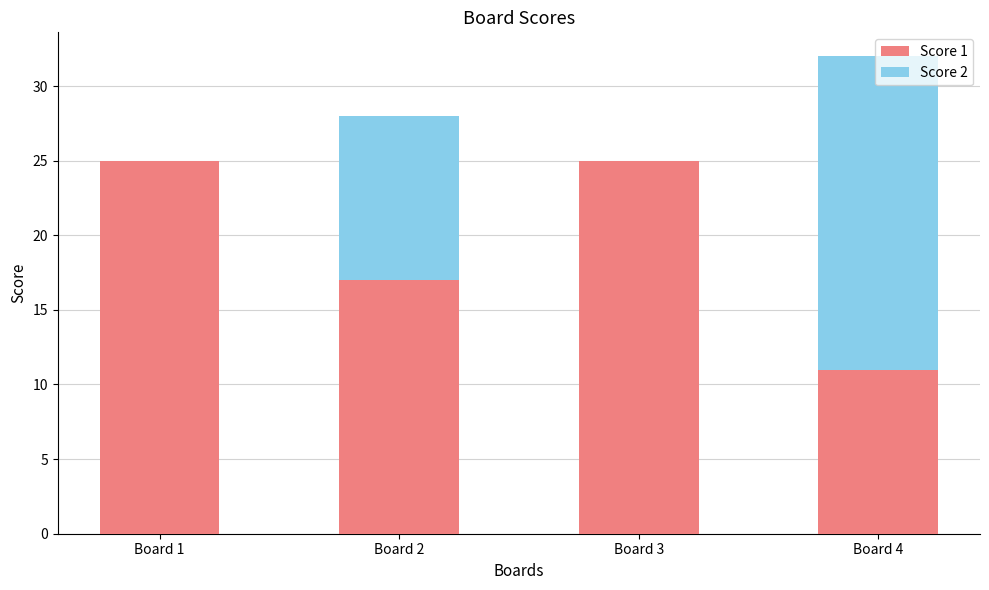

Are the bars grouped side by side (vs. stacked)?

No